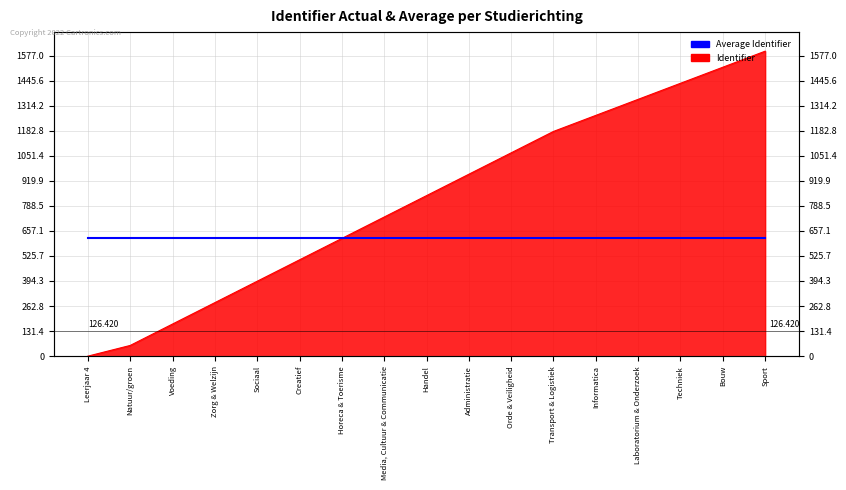

What is the label of the 2nd point from the left?

Natuur/groen